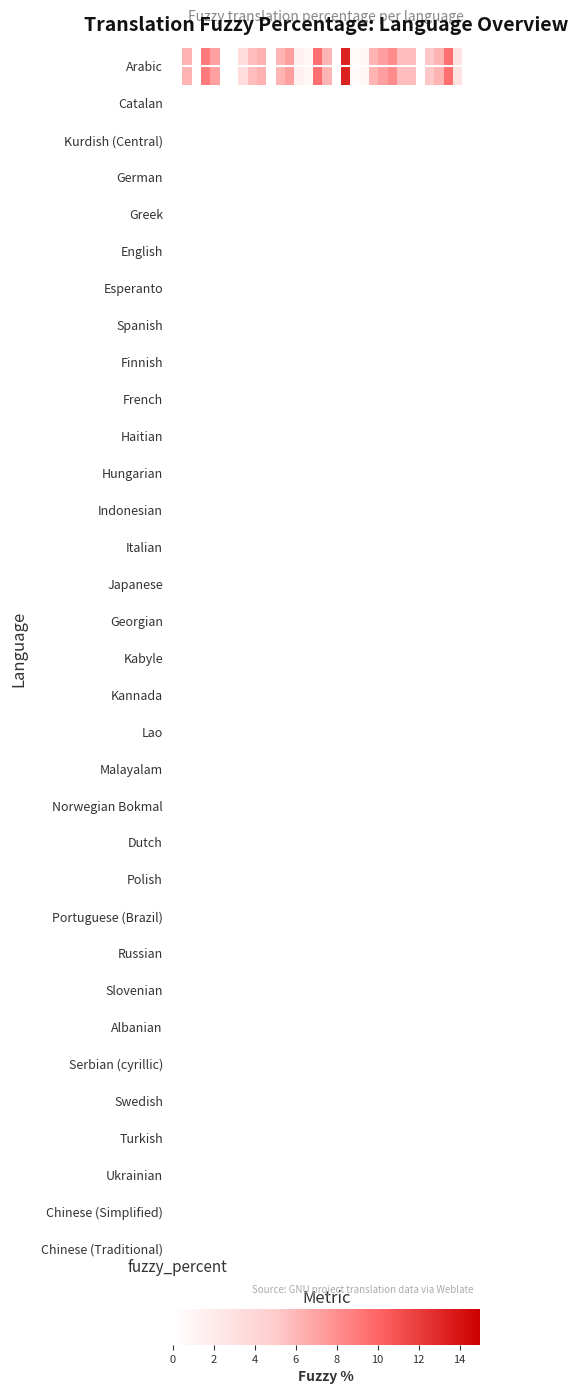

What is the maximum value shown in the chart?

13.3